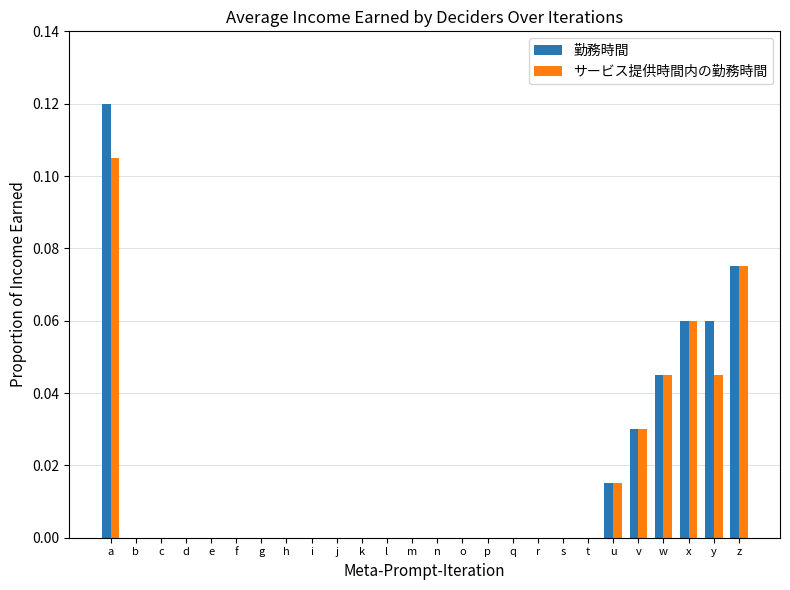

The サービス提供時間内の勤務時間 series shows 0.1 at k. True or false?

False